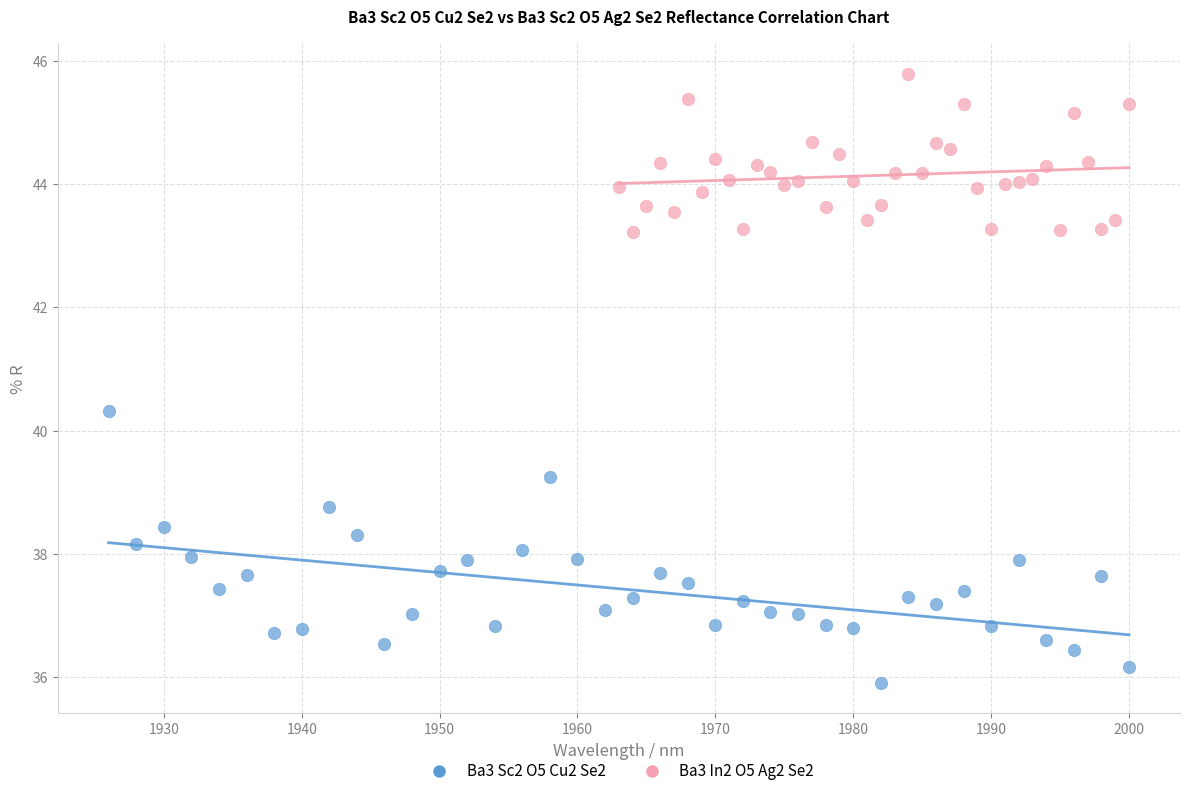

Which series has the largest Y range (max minus min)?

Ba3 Sc2 O5 Cu2 Se2